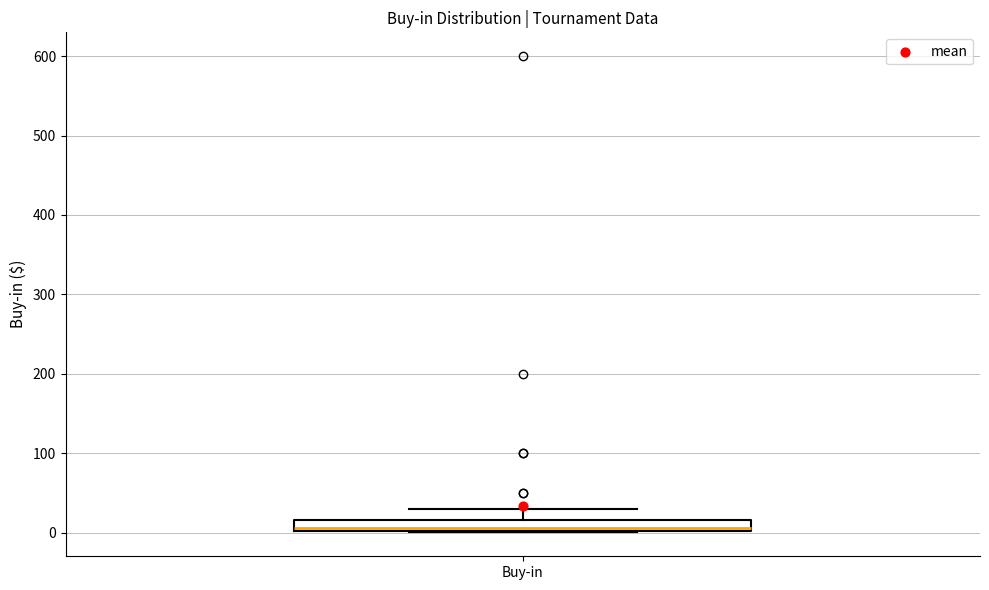

Where does the median line of the box for Buy-in sit on the y-axis? The values are not printed on the chart, so give them approximately, as read against the axis.

10